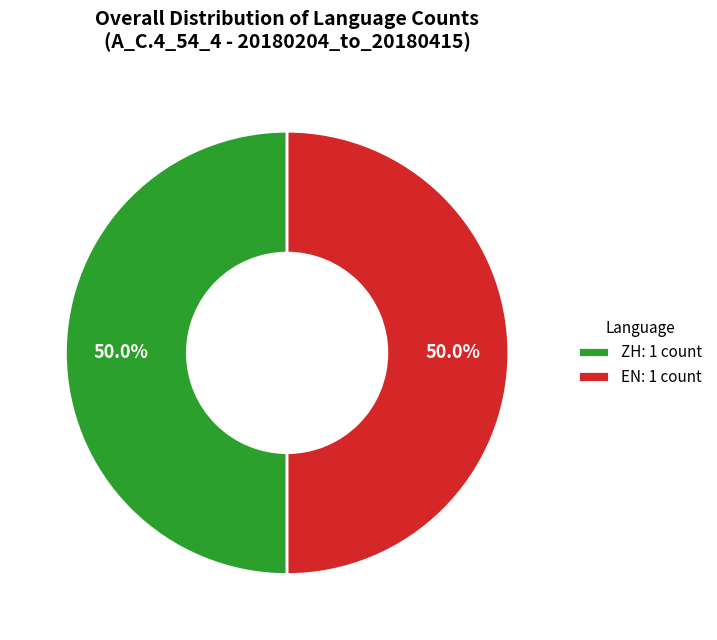

Do ZH: 1 count and EN: 1 count together represent more than half of the pie?

Yes